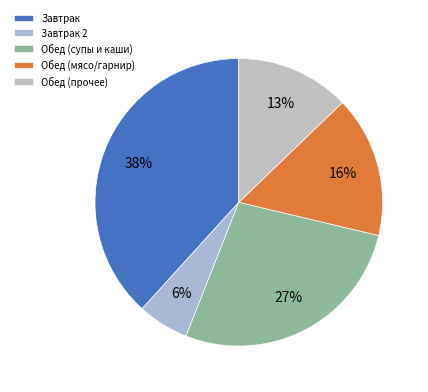

How many segments does this pie chart have?

5